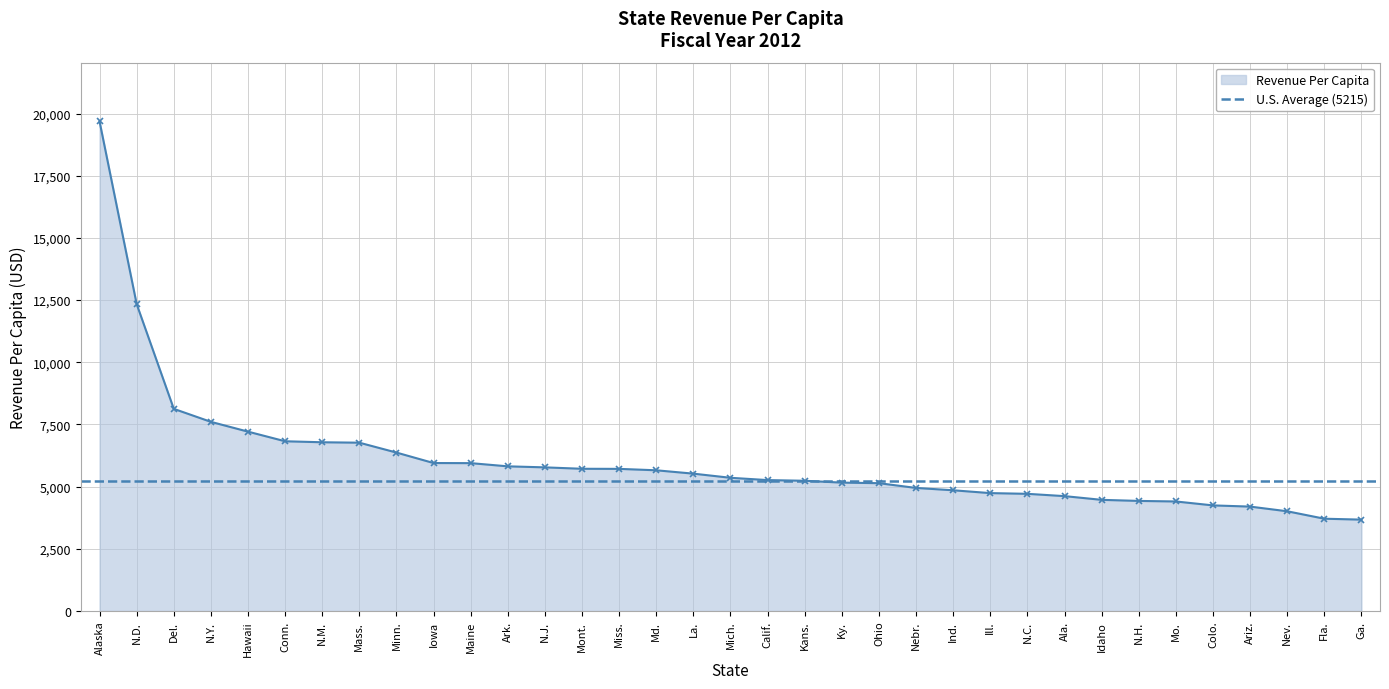

Reading left to right, extract all data points from this chart.

Ala.=4618.1	Alaska=19685.8	Ariz.=4197.1	Ark.=5815.9	Calif.=5263.0	Colo.=4245.2	Conn.=6824.0	Del.=8127.6	Fla.=3709.9	Ga.=3673.2	Hawaii=7210.8	Idaho=4468.7	Ill.=4739.6	Ind.=4853.1	Iowa=5948.7	Kans.=5235.6	Ky.=5161.5	La.=5522.0	Maine=5944.8	Md.=5657.0	Mass.=6767.0	Mich.=5355.3	Minn.=6369.4	Miss.=5714.1	Mo.=4403.2	Mont.=5717.9	Nebr.=4947.4	Nev.=4009.1	N.H.=4425.3	N.J.=5774.6	N.M.=6784.0	N.Y.=7605.1	N.C.=4710.6	N.D.=12339.6	Ohio=5138.5